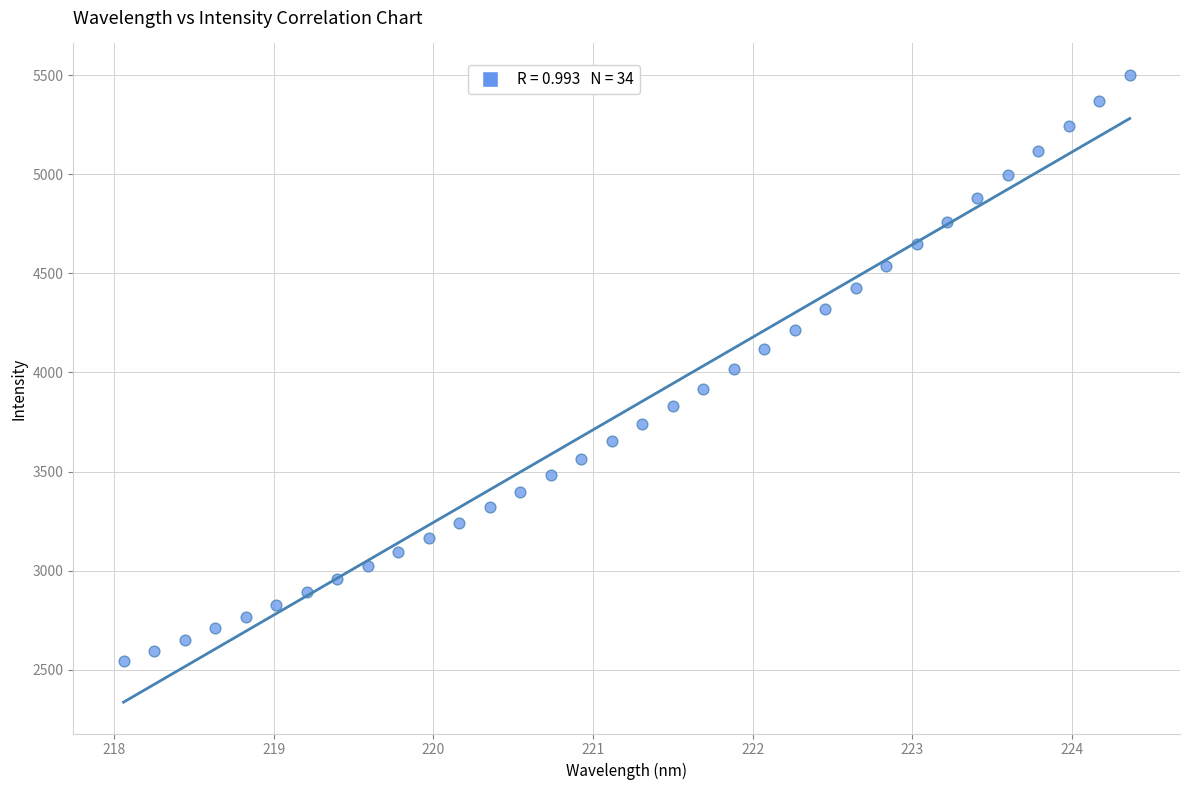

What is the range of Y values (max minus min)?

2957.9